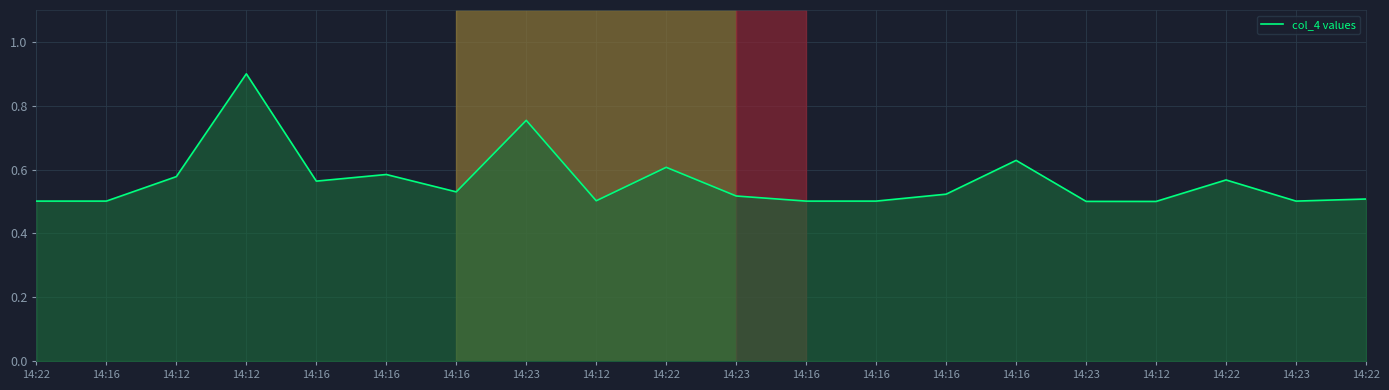

What value does the data have at 14:16?

0.5